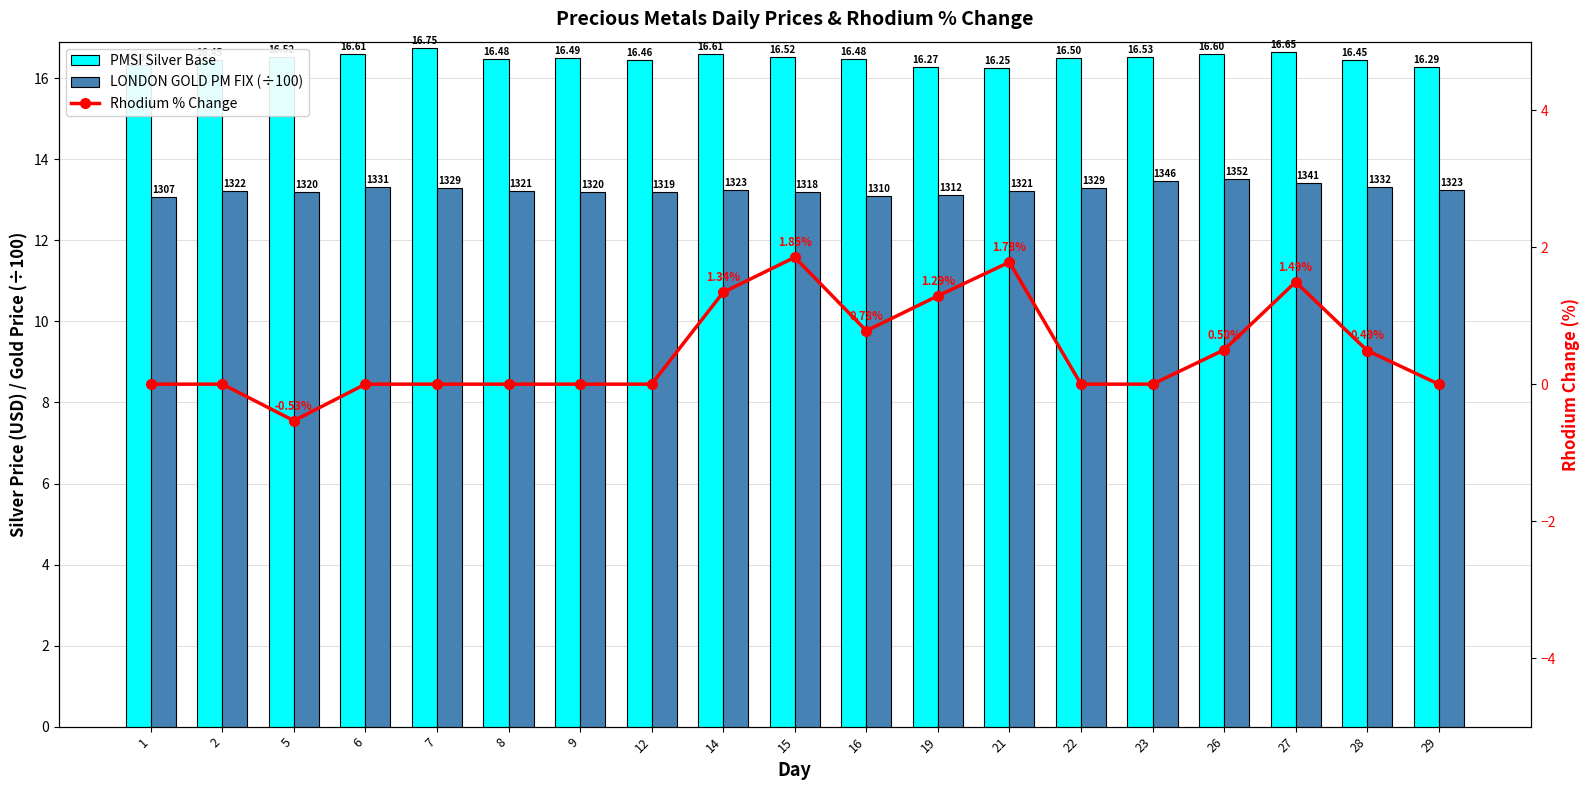

At which label is LONDON GOLD PM FIX (÷100) closest to 13?

1